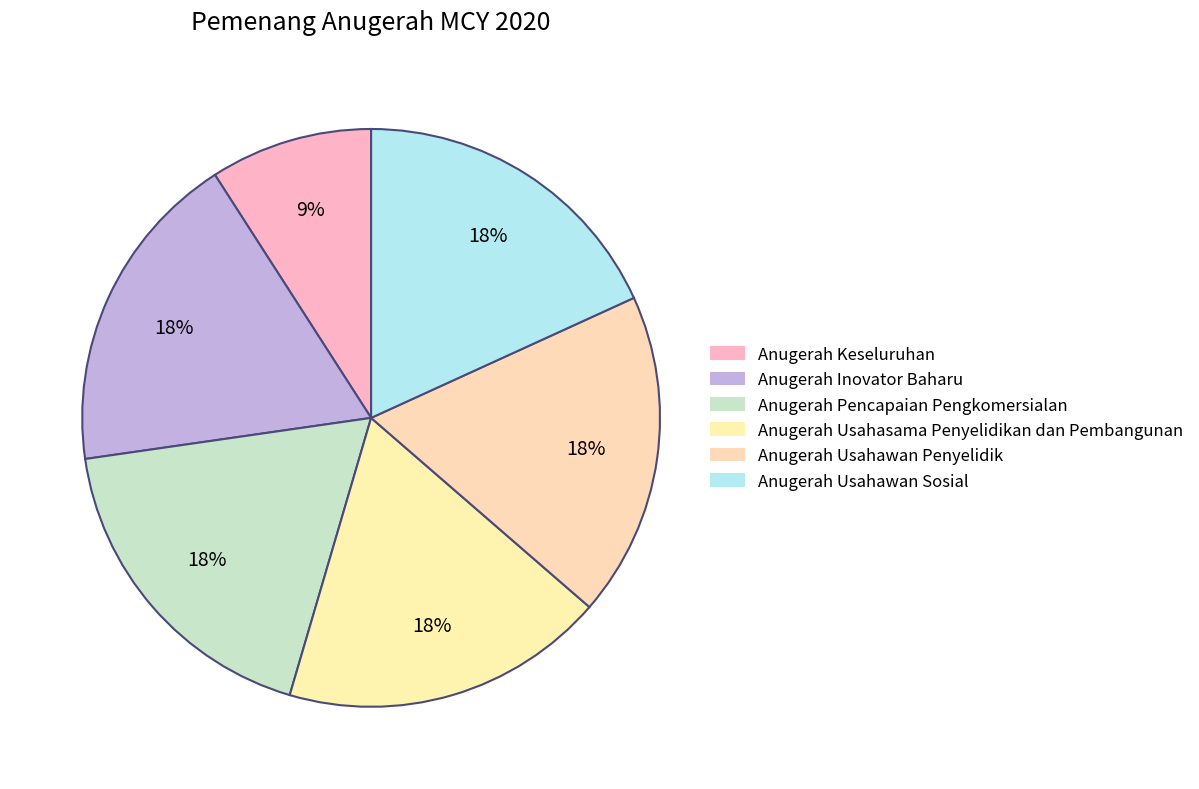

Which slice is the smallest?

Anugerah Keseluruhan